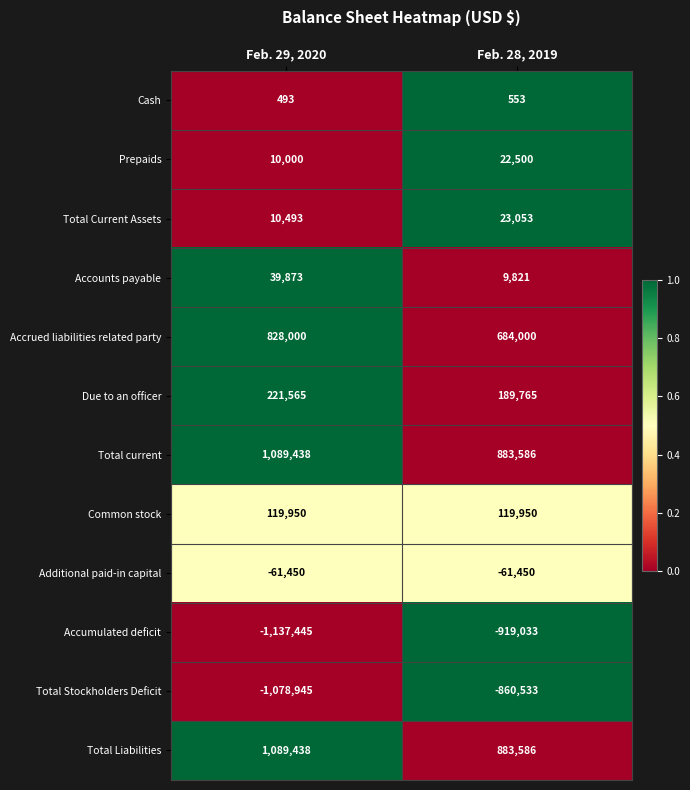

At how many categories does at least one series exceed 0?

2